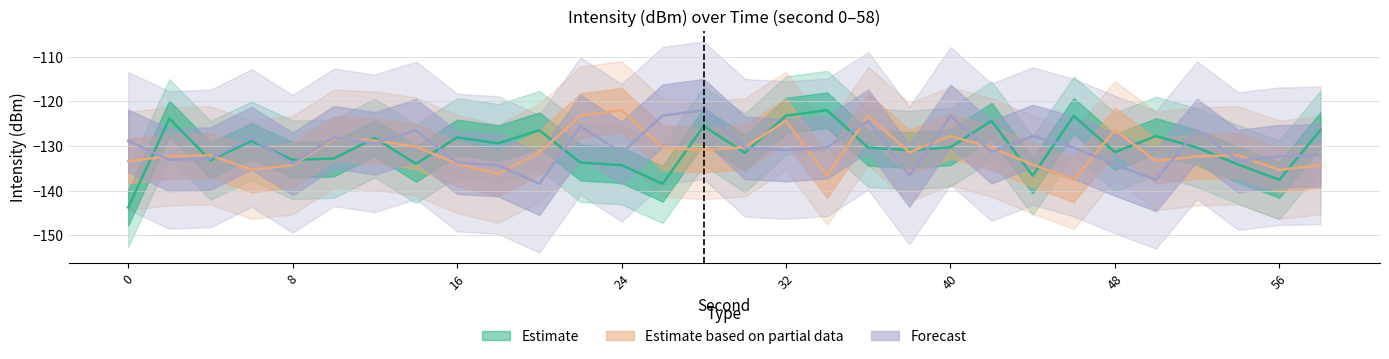

What is the sum of the Estimate based on partial data (mean) values at 38 and 56?

-266.7